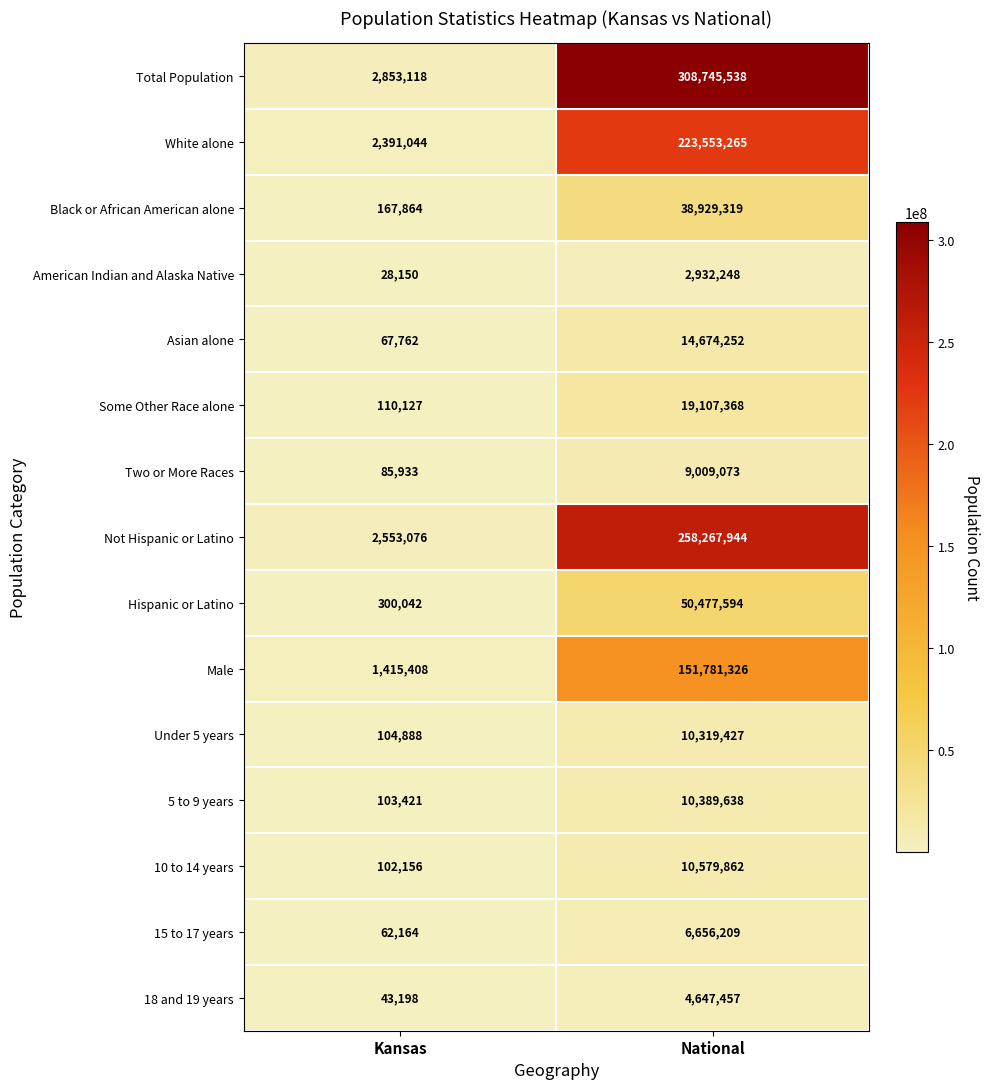

Where is Total Population nearest to the value 155799328?

Kansas